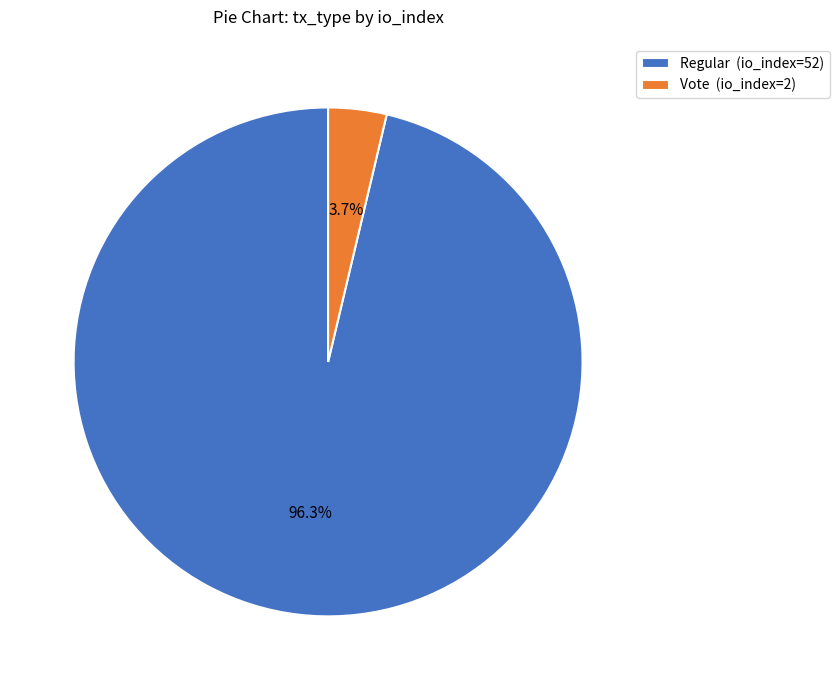

What is the ratio of the value at Regular to the value at Vote?

26.0